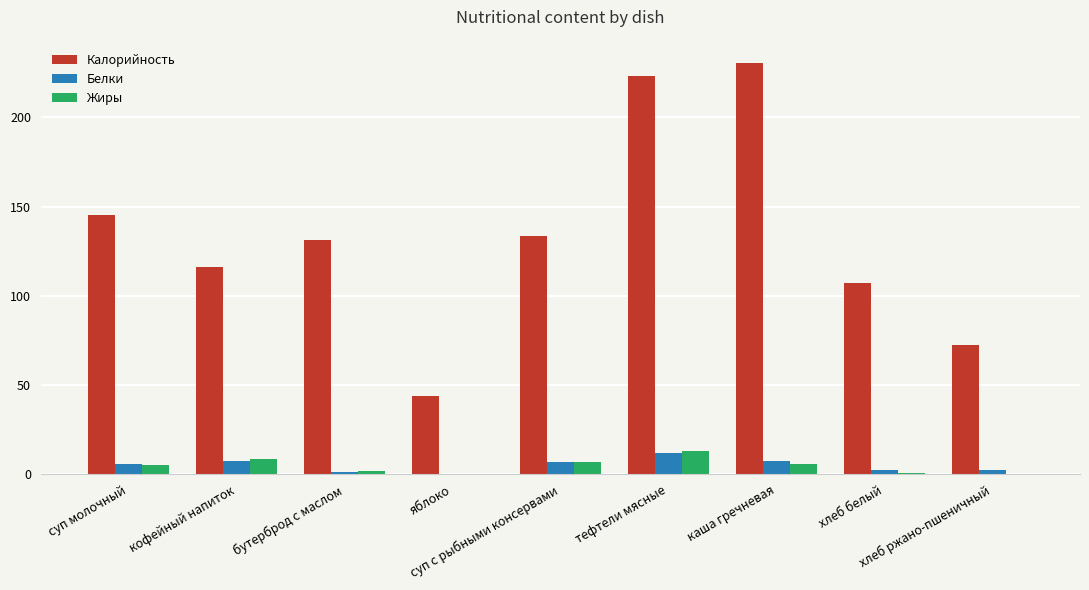

What is the sum of all Калорийность values?

1203.7